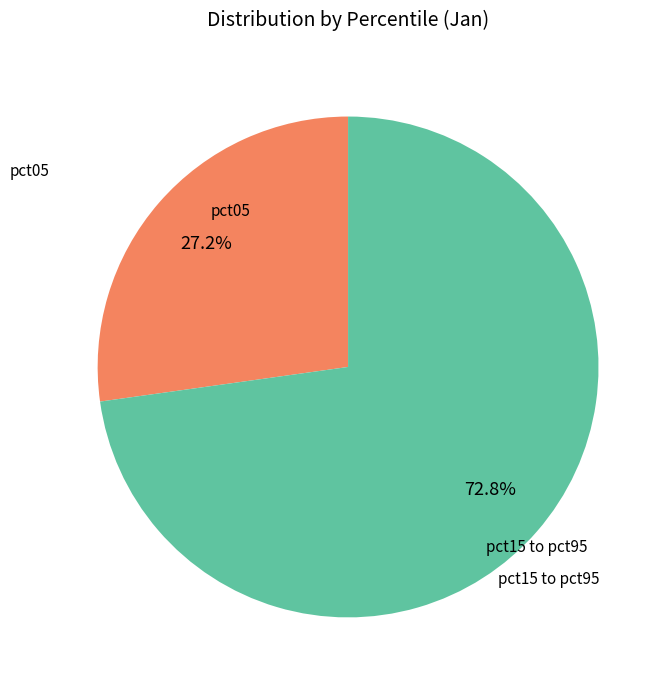

Is there any slice that represents more than half of the pie?

Yes